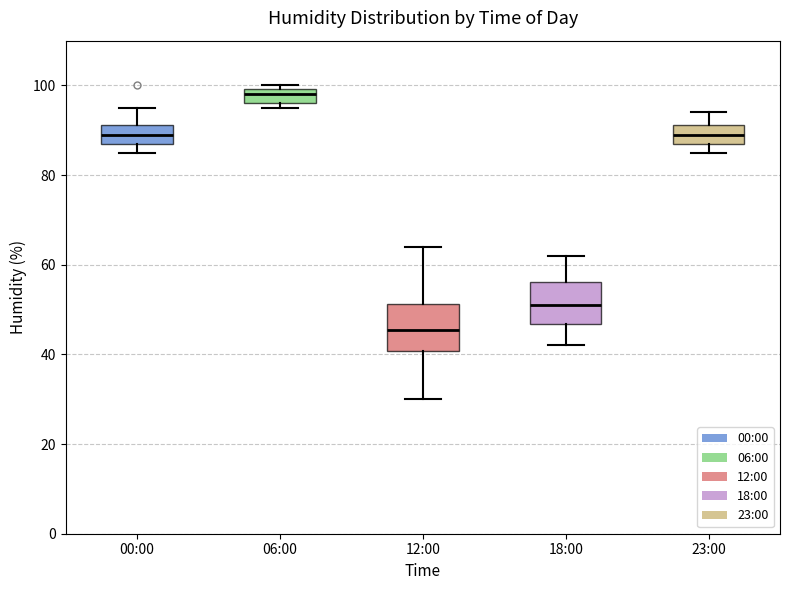

Reading left to right, transcribe this box plot: for each box, give where its median line is, the range the box spans, and where its two whiskers end, as read against the y-axis. The values are not printed on the chart, so give them approximately, as read against the axis.

00:00: median 90, box 88 to 92, whiskers 86 to 96
06:00: median 98, box 96 to 100, whiskers 96 (just below the box's lower edge) to 100 (just above the box's upper edge)
12:00: median 46, box 40 to 52, whiskers 30 to 64
18:00: median 52, box 46 to 56, whiskers 42 to 62
23:00: median 90, box 88 to 92, whiskers 86 to 94